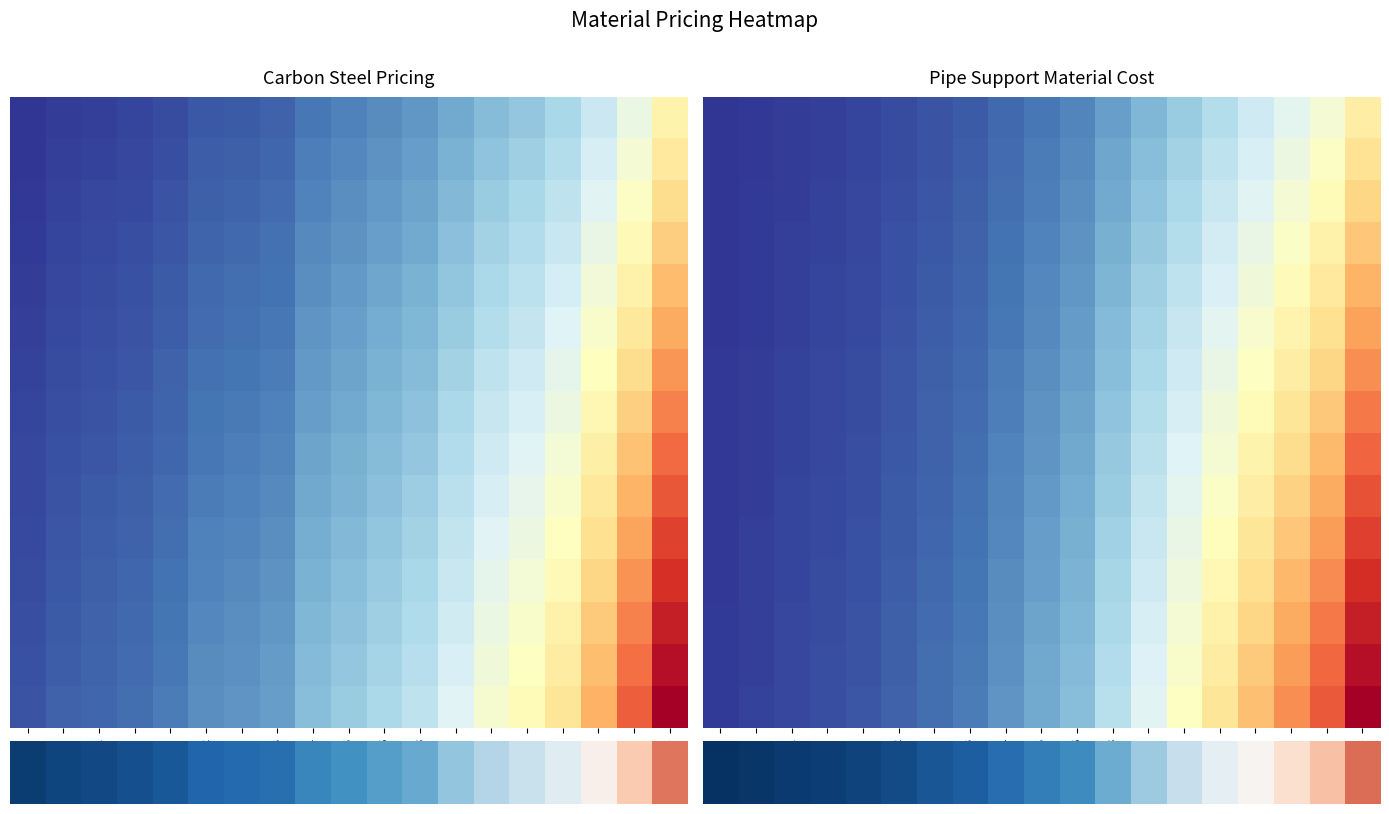

The value of row_1 at 1-1/2 is 15.1. True or false?

False